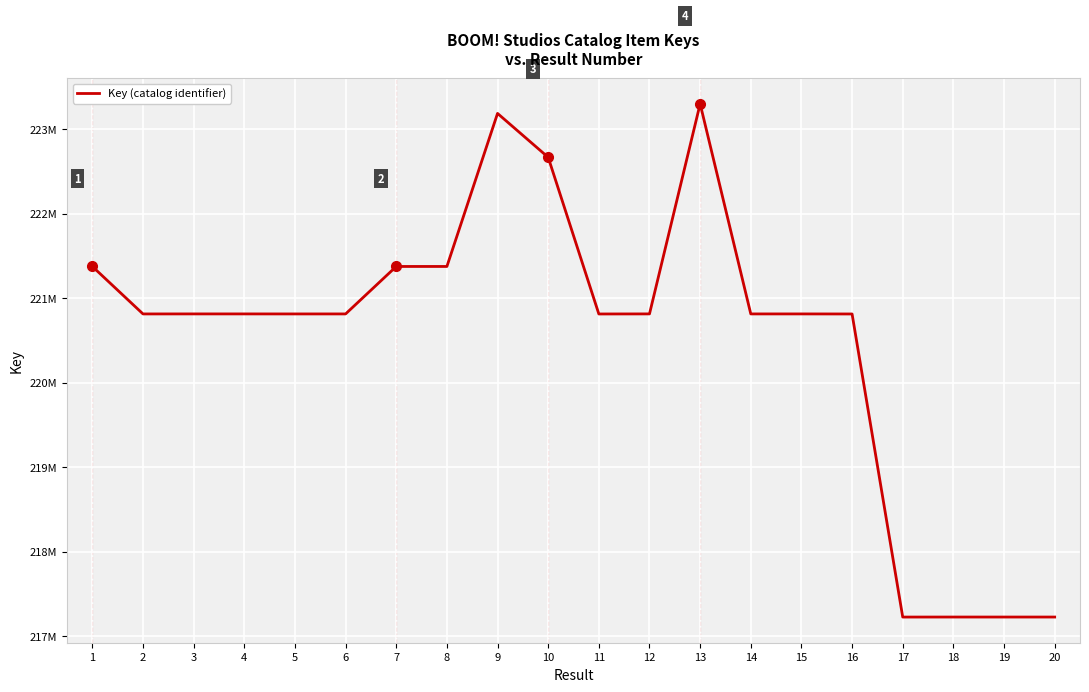

How many interior local peaks (higher than both neighbors) does the data have?

6